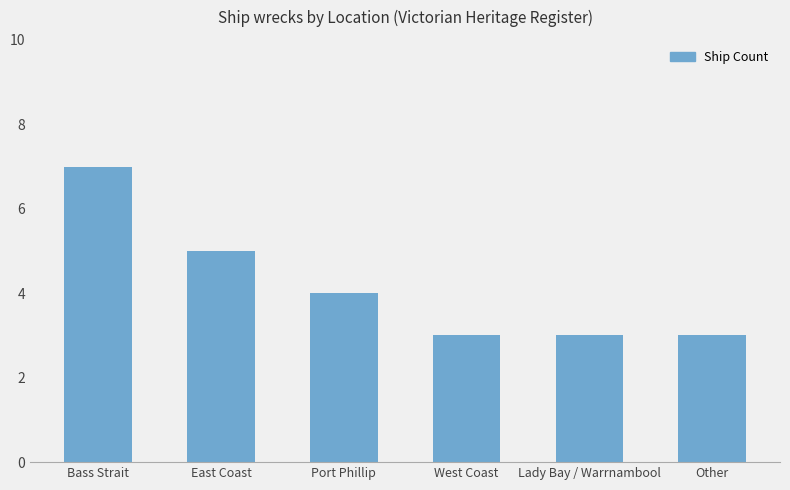

What is the label of the 3rd bar from the right?

West Coast